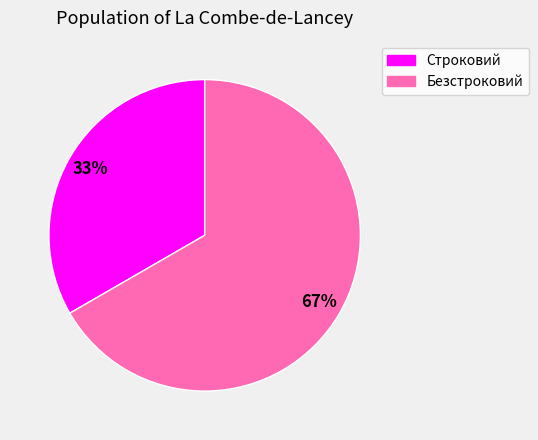

Which category accounts for the majority?

Безстроковий